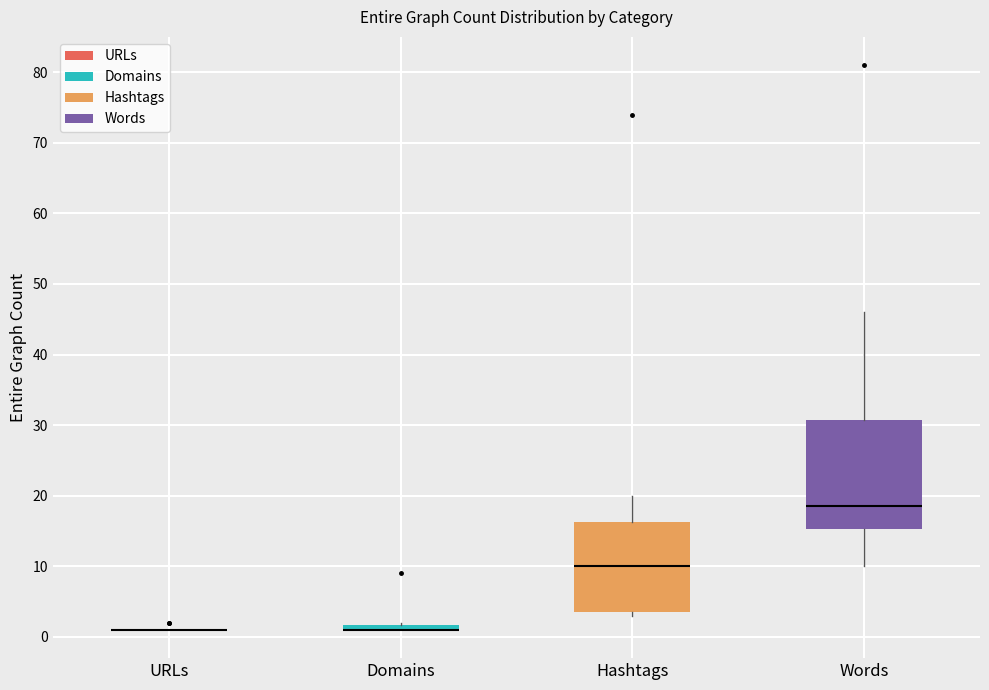

Which box is the tallest, from its lower edge to its upper edge?

Words